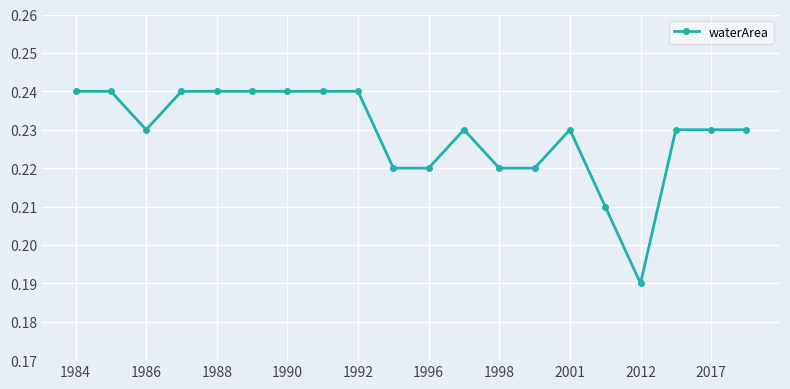

Does the chart display data point markers on the line(s)?

Yes